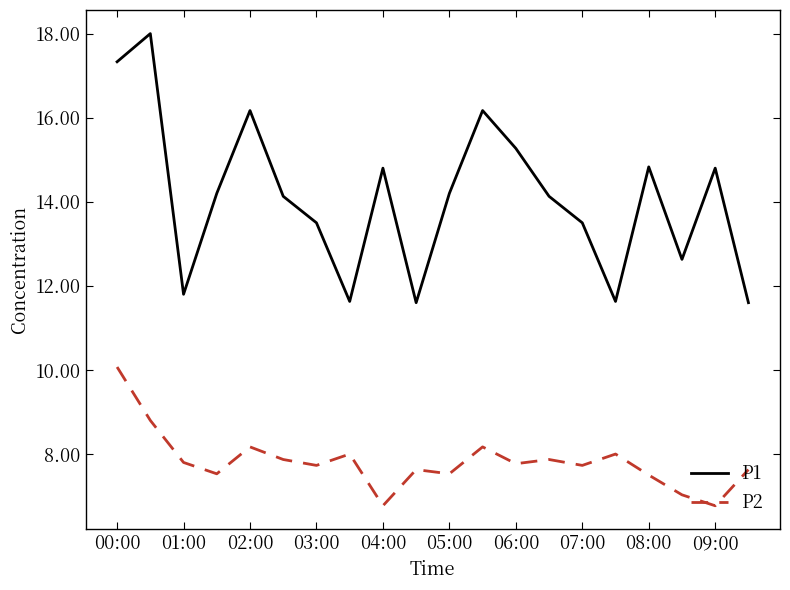

What is the minimum value for P2?

6.8